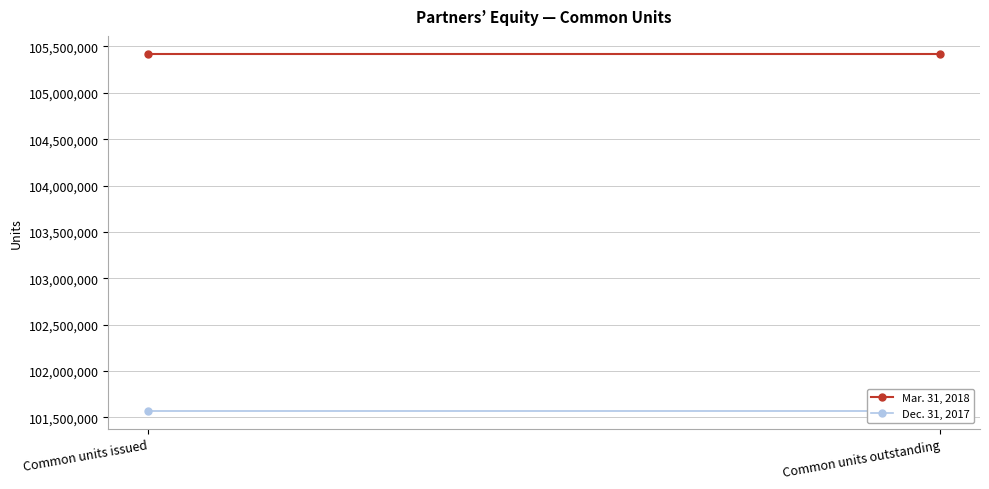

Rank the categories by Dec. 31, 2017 value from lowest to highest.

Common units issued, Common units outstanding